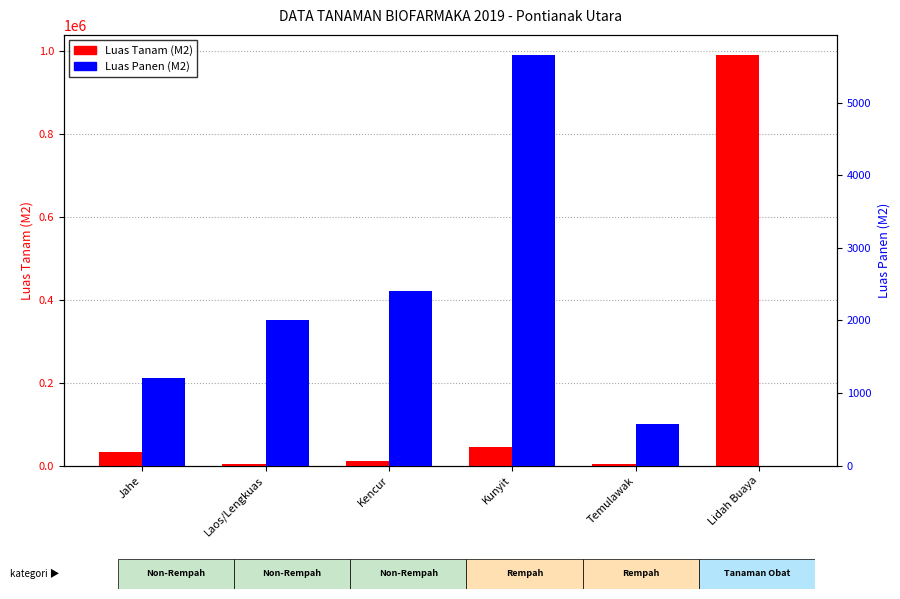

Between Jahe and Temulawak, which series saw the biggest shift?

Luas Tanam (M2)